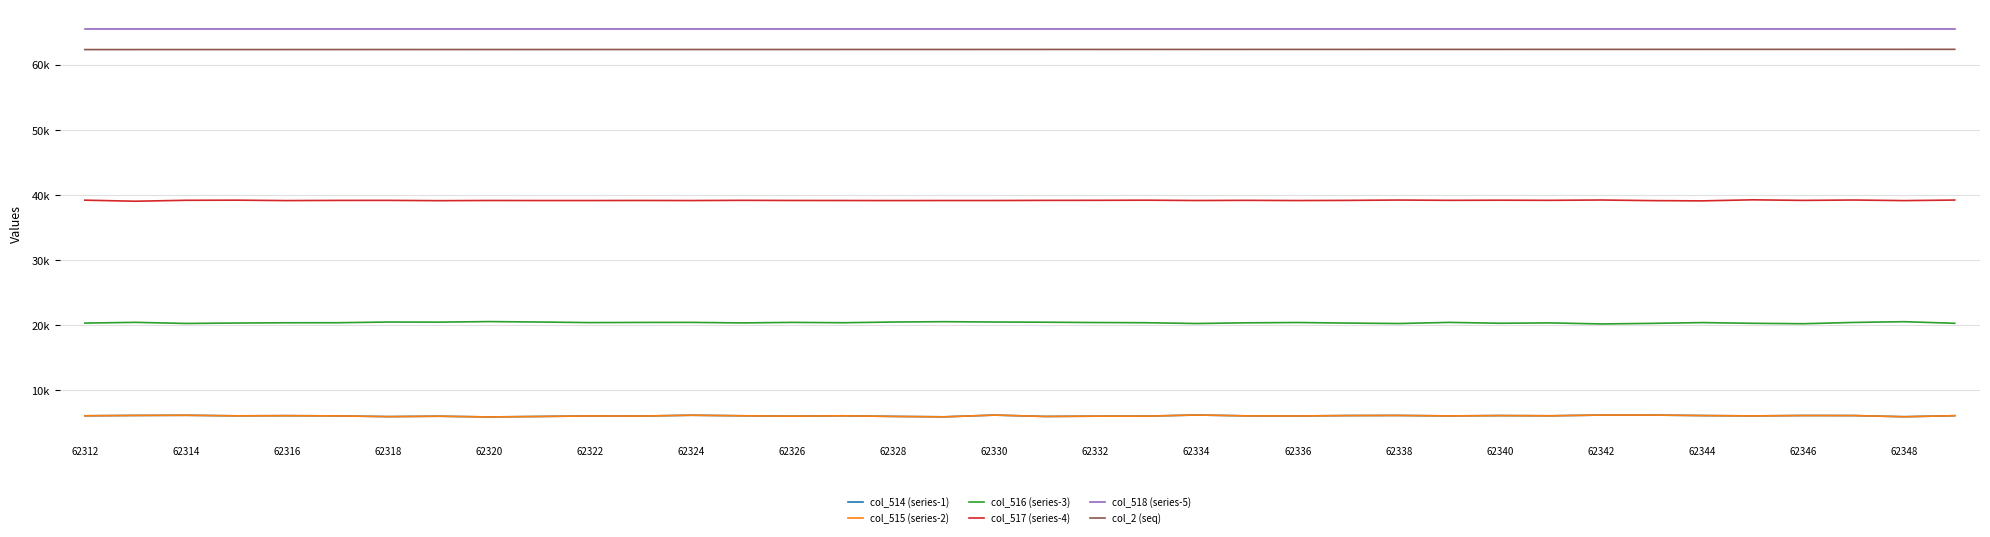

Does the chart display data point markers on the line(s)?

No